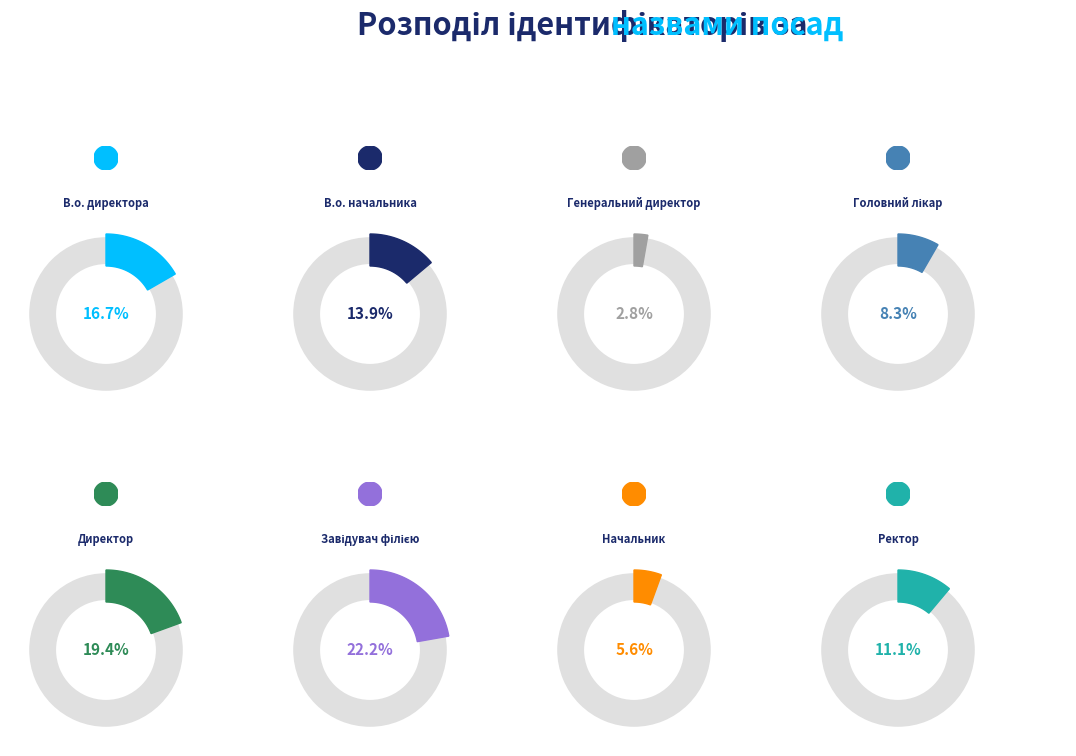

Which has a higher value, Начальник or В.о. начальника?

В.о. начальника